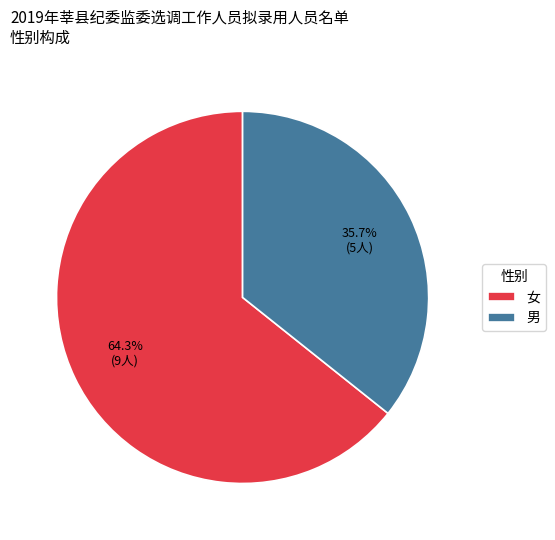

Which has a higher value, 女 or 男?

女